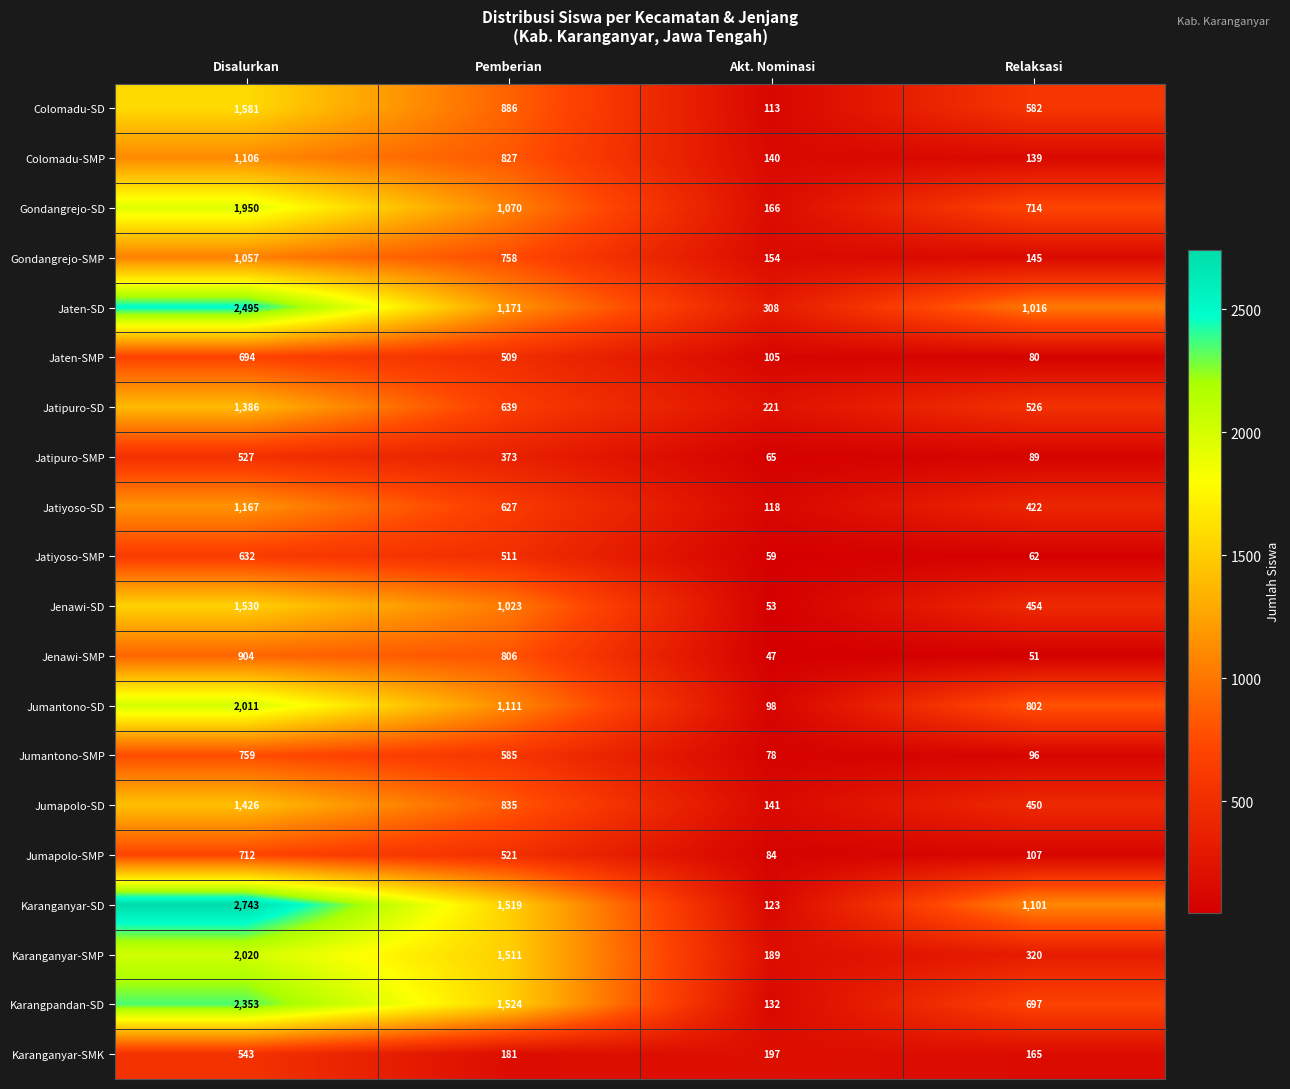

At how many categories does at least one series exceed 1145?

2